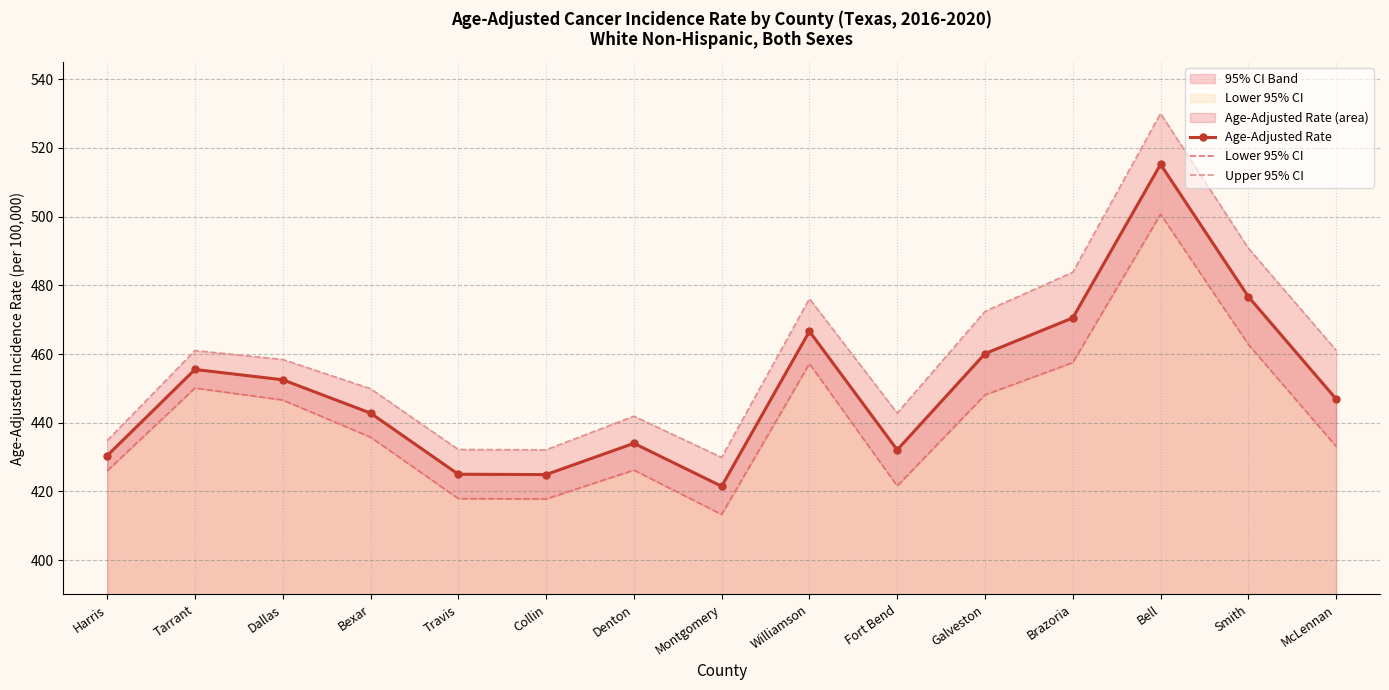

Rank the series at Travis from lowest to highest value.

Lower 95% CI, Age-Adjusted Rate, Upper 95% CI